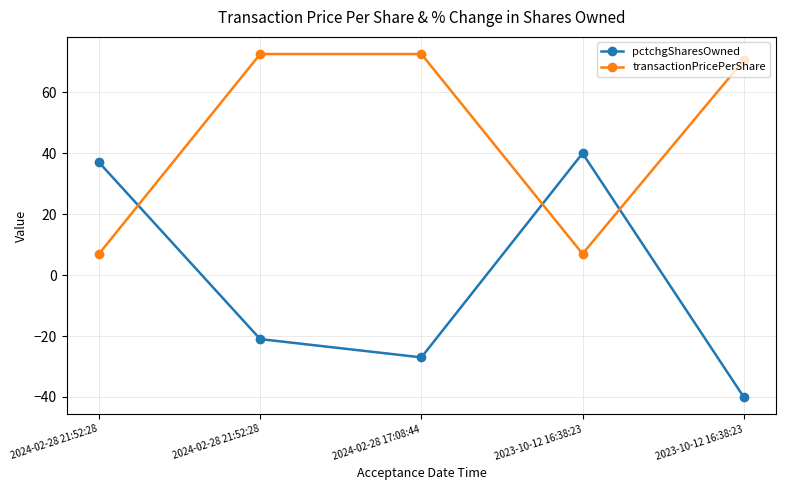

What are all the series names shown in the legend?

pctchgSharesOwned, transactionPricePerShare